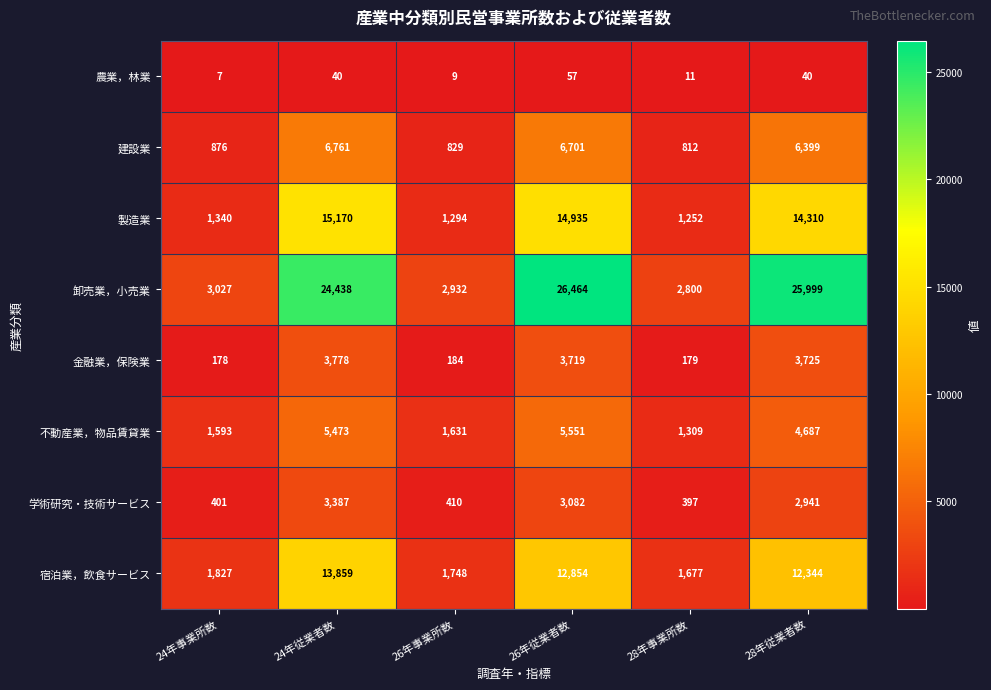

What is the sum of the 建設業 values at 24年従業者数 and 26年事業所数?

7590